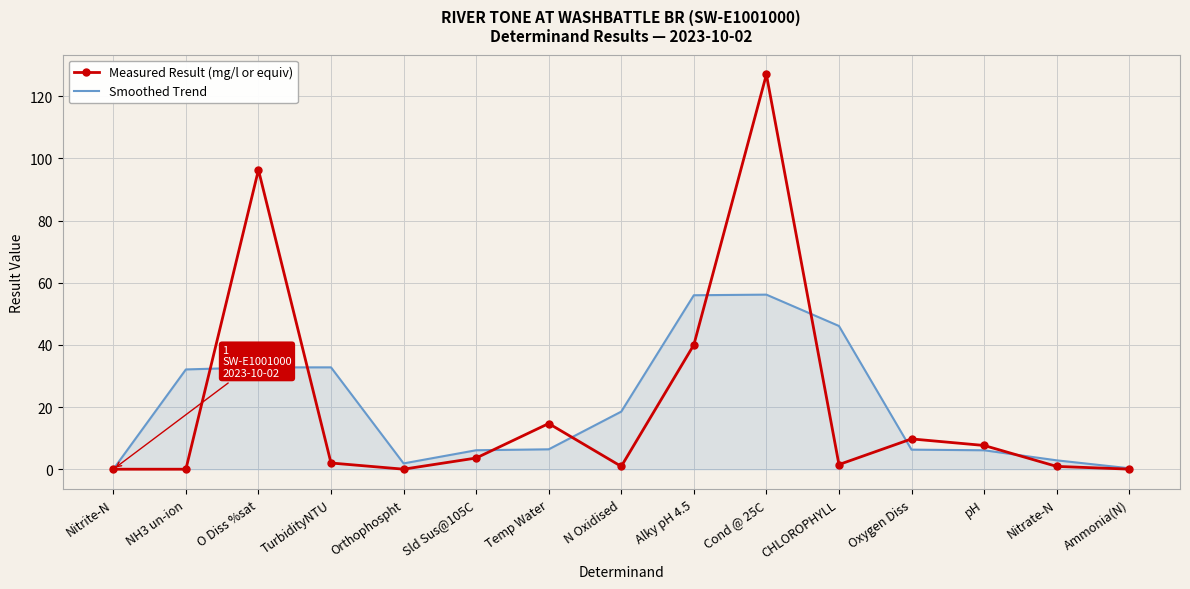

Which series has the largest range (max minus min)?

Measured Result (mg/l or equiv)